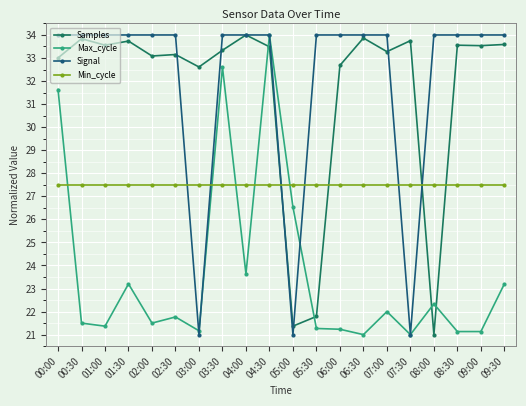

Where is Samples nearest to the value 27?

05:30